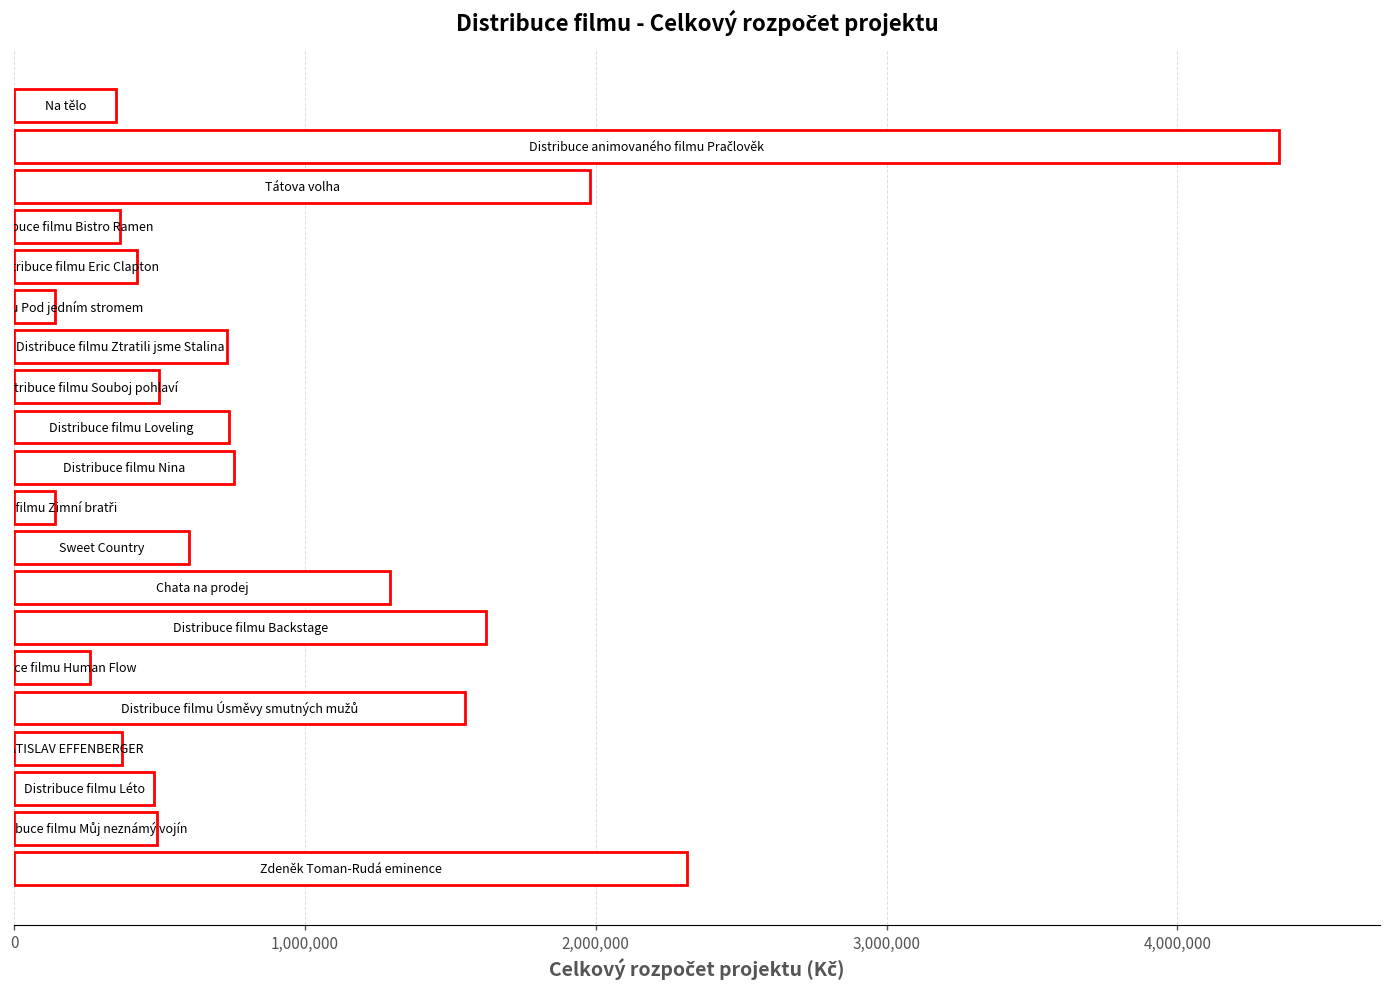

What is the difference between the second highest and minimum values?

2173006